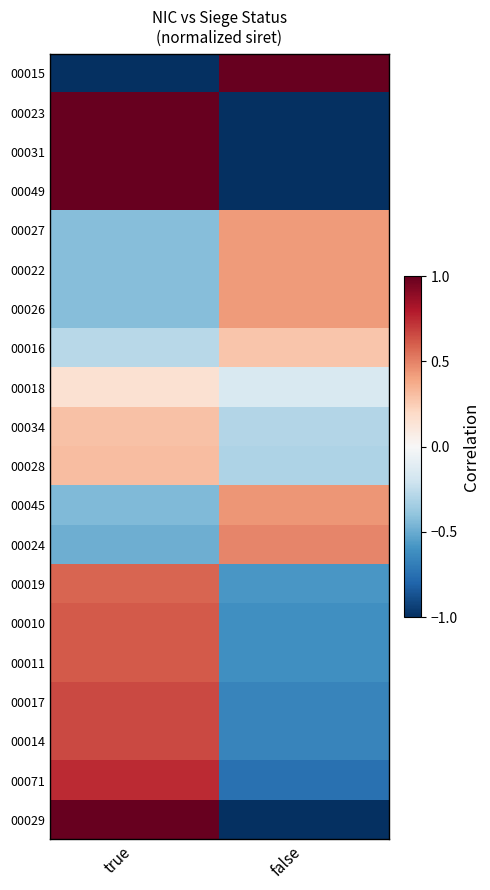

Reading right to left, list all the values displayed in this chart.

00015: false=1.0	true=-1.0
00023: false=-1.0	true=1.0
00031: false=-1.0	true=1.0
00049: false=-1.0	true=1.0
00027: false=0.4	true=-0.4
00022: false=0.4	true=-0.4
00026: false=0.4	true=-0.4
00016: false=0.3	true=-0.3
00018: false=-0.2	true=0.2
00034: false=-0.3	true=0.3
00028: false=-0.3	true=0.3
00045: false=0.4	true=-0.4
00024: false=0.5	true=-0.5
00019: false=-0.6	true=0.6
00010: false=-0.6	true=0.6
00011: false=-0.6	true=0.6
00017: false=-0.7	true=0.7
00014: false=-0.7	true=0.7
00071: false=-0.7	true=0.7
00029: false=-1.0	true=1.0